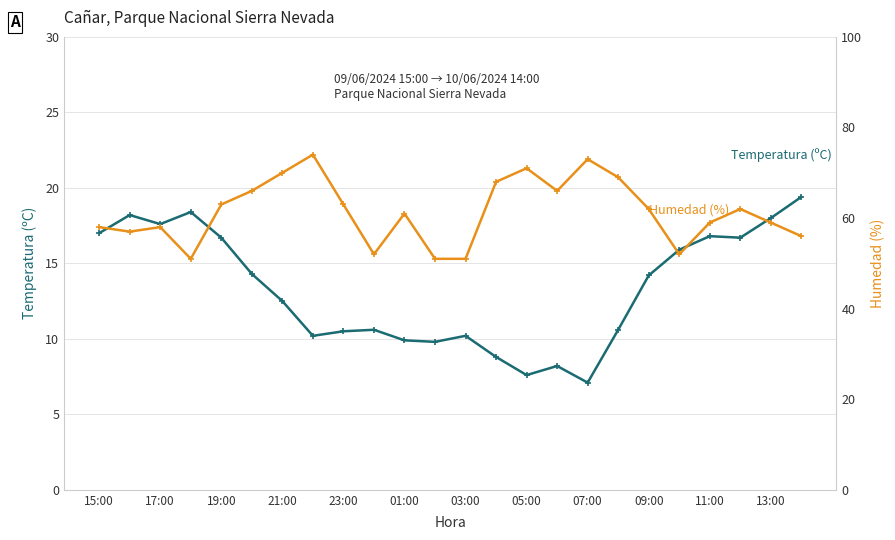

How many data points in Temperatura (ºC) are less than 14?

12